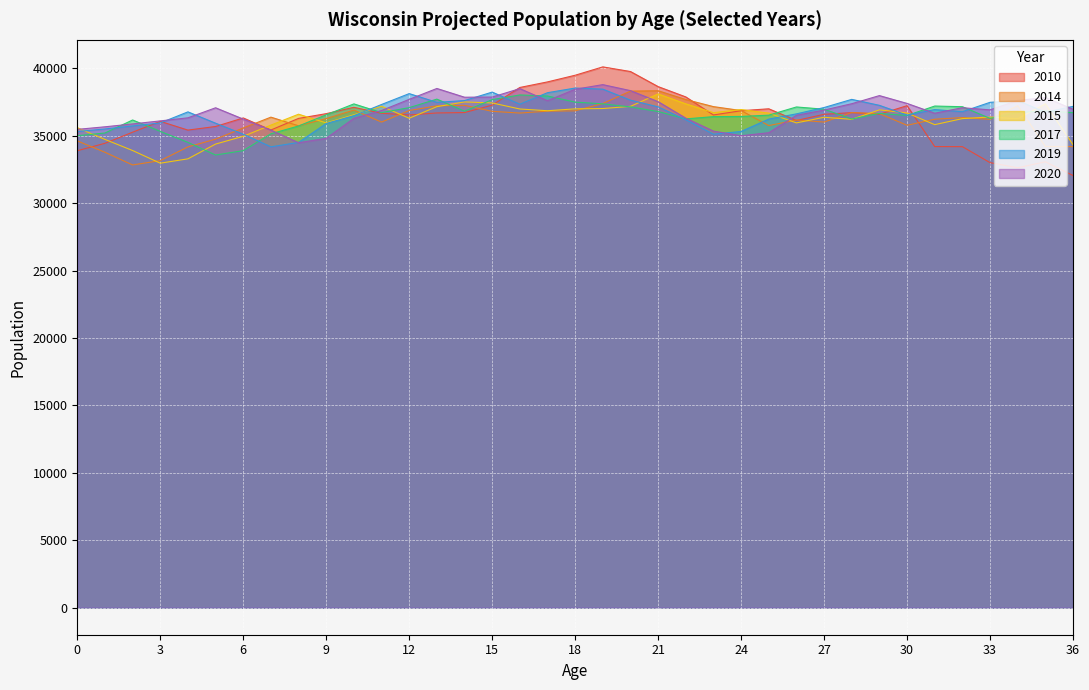

At which label is 2019 closest to 36352?

25